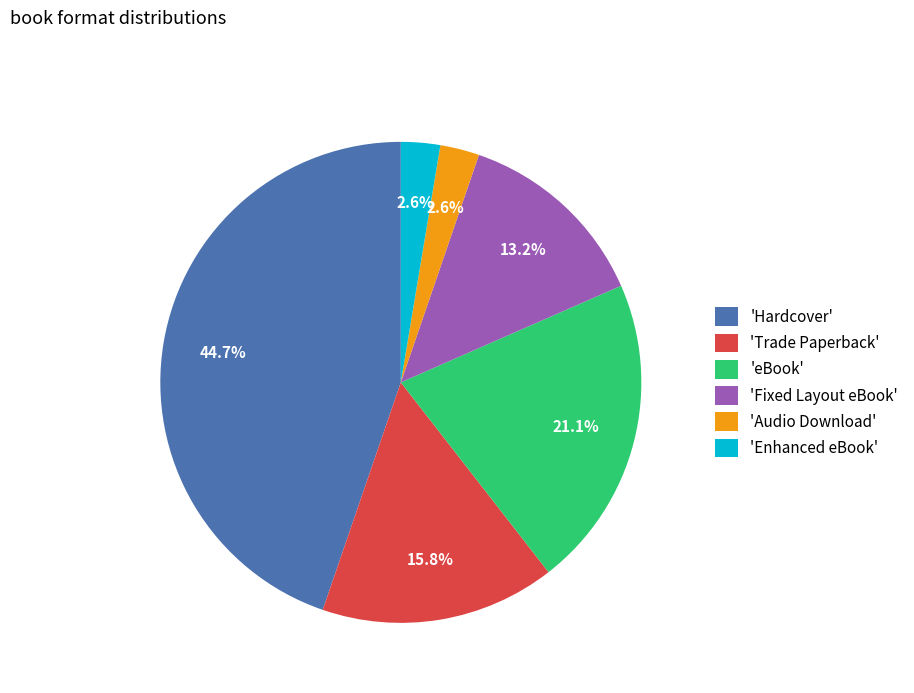

Combined, what portion of the pie is 'Trade Paperback' and 'Enhanced eBook'?

18.4%